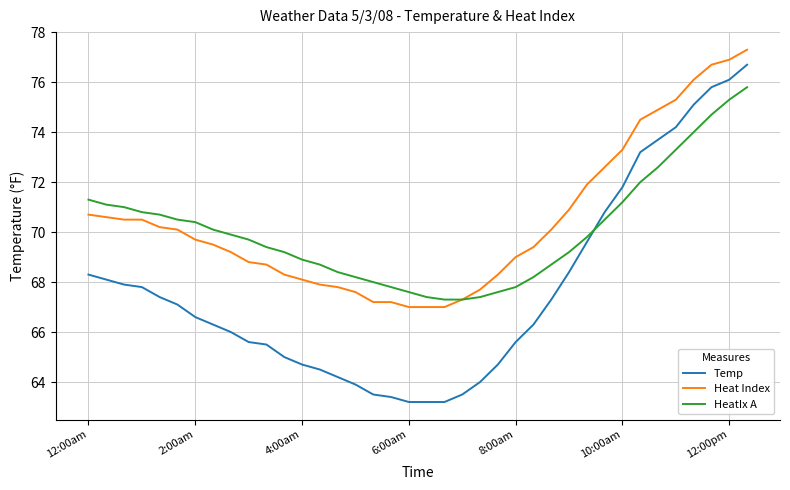

What is the minimum value shown in the chart?

63.2